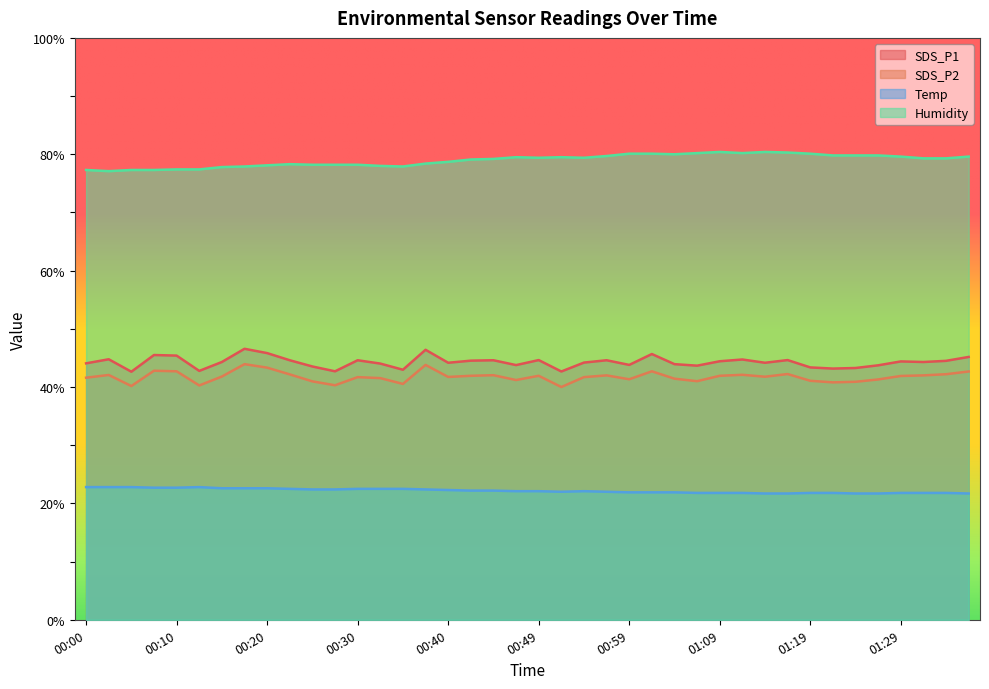

Reading left to right, transcribe all the data shown in this chart.

SDS_P1: 00:00=44.1	00:02=44.8	00:05=42.6	00:07=45.5	00:10=45.4	00:12=42.8	00:15=44.3	00:17=46.6	00:20=45.8	00:22=44.6	00:25=43.5	00:27=42.7	00:30=44.6	00:32=44.0	00:35=43.0	00:37=46.4	00:40=44.2	00:42=44.5	00:45=44.6	00:47=43.8	00:49=44.6	00:52=42.7	00:54=44.2	00:57=44.6	00:59=43.8	01:02=45.7	01:04=43.9	01:07=43.7	01:09=44.4	01:12=44.7	01:14=44.2	01:17=44.6	01:19=43.4	01:21=43.2	01:24=43.3	01:26=43.7	01:29=44.4	01:31=44.3	01:34=44.5	01:36=45.2
SDS_P2: 00:00=41.6	00:02=42.1	00:05=40.2	00:07=42.8	00:10=42.7	00:12=40.3	00:15=41.8	00:17=43.9	00:20=43.3	00:22=42.2	00:25=41.0	00:27=40.3	00:30=41.7	00:32=41.5	00:35=40.5	00:37=43.8	00:40=41.7	00:42=41.9	00:45=42.0	00:47=41.2	00:49=41.9	00:52=40.0	00:54=41.7	00:57=42.0	00:59=41.3	01:02=42.7	01:04=41.4	01:07=41.0	01:09=41.9	01:12=42.1	01:14=41.8	01:17=42.2	01:19=41.1	01:21=40.8	01:24=40.9	01:26=41.3	01:29=41.9	01:31=42.0	01:34=42.2	01:36=42.7
Temp: 00:00=22.8	00:02=22.8	00:05=22.8	00:07=22.7	00:10=22.7	00:12=22.8	00:15=22.6	00:17=22.6	00:20=22.6	00:22=22.5	00:25=22.4	00:27=22.4	00:30=22.5	00:32=22.5	00:35=22.5	00:37=22.4	00:40=22.3	00:42=22.2	00:45=22.2	00:47=22.1	00:49=22.1	00:52=22.0	00:54=22.1	00:57=22.0	00:59=21.9	01:02=21.9	01:04=21.9	01:07=21.8	01:09=21.8	01:12=21.8	01:14=21.7	01:17=21.7	01:19=21.8	01:21=21.8	01:24=21.7	01:26=21.7	01:29=21.8	01:31=21.8	01:34=21.8	01:36=21.7
Humidity: 00:00=77.3	00:02=77.1	00:05=77.3	00:07=77.3	00:10=77.4	00:12=77.4	00:15=77.8	00:17=77.9	00:20=78.1	00:22=78.3	00:25=78.2	00:27=78.2	00:30=78.2	00:32=78.0	00:35=77.9	00:37=78.4	00:40=78.7	00:42=79.1	00:45=79.2	00:47=79.5	00:49=79.4	00:52=79.5	00:54=79.4	00:57=79.7	00:59=80.1	01:02=80.1	01:04=80.0	01:07=80.2	01:09=80.4	01:12=80.2	01:14=80.4	01:17=80.3	01:19=80.1	01:21=79.8	01:24=79.8	01:26=79.8	01:29=79.6	01:31=79.3	01:34=79.3	01:36=79.6